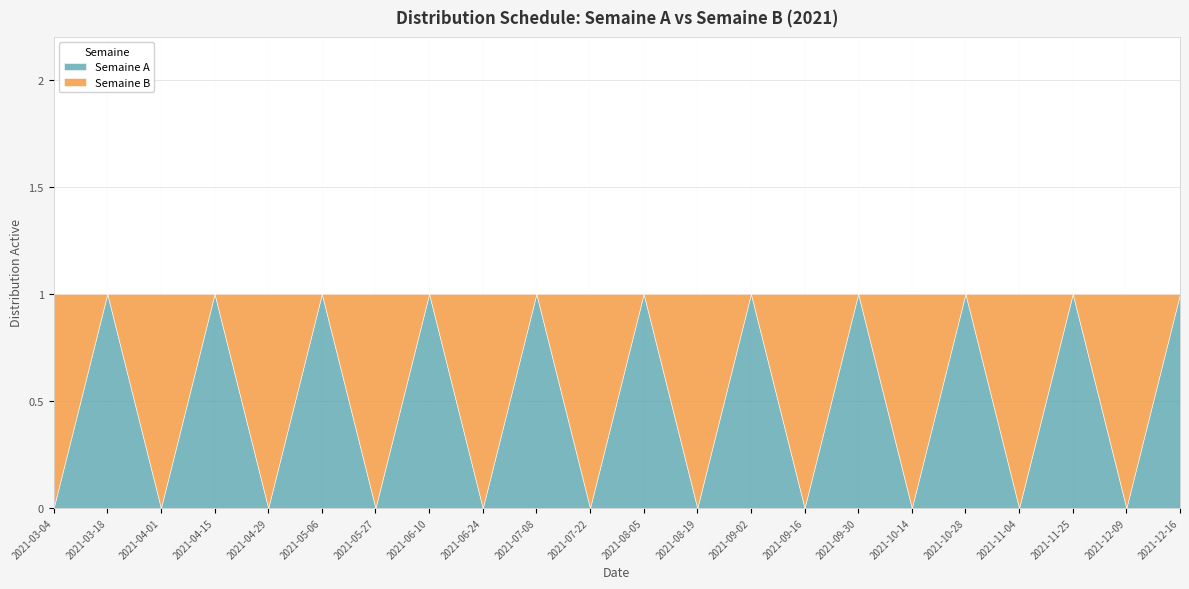

The Semaine A series shows 1 at 2021-09-02. True or false?

True